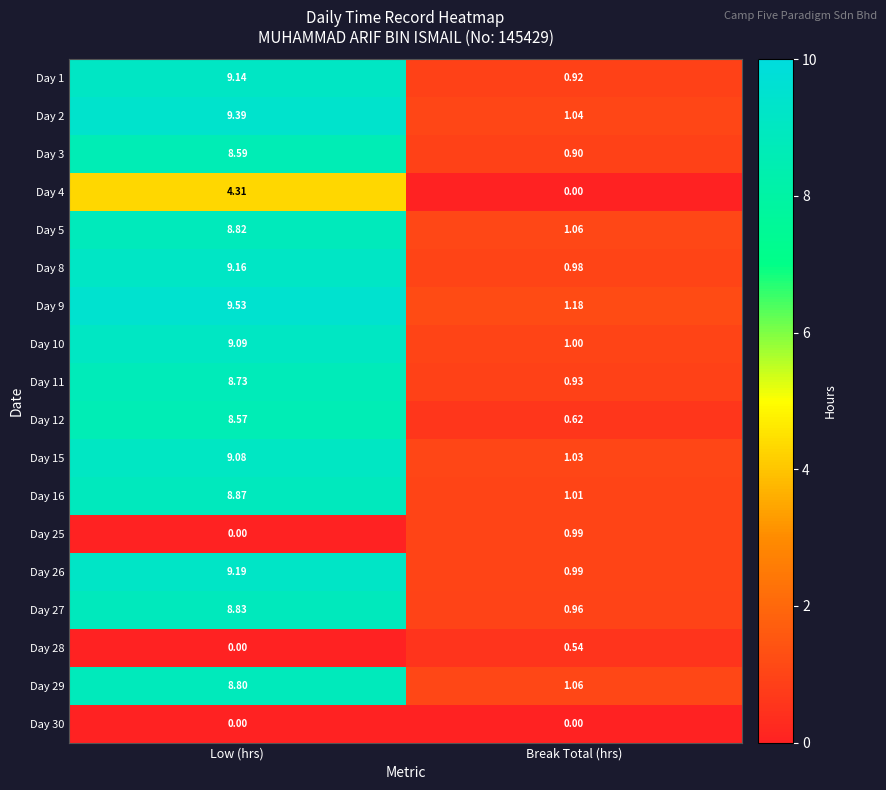

At which category is the sum across all series the highest?

Low (hrs)